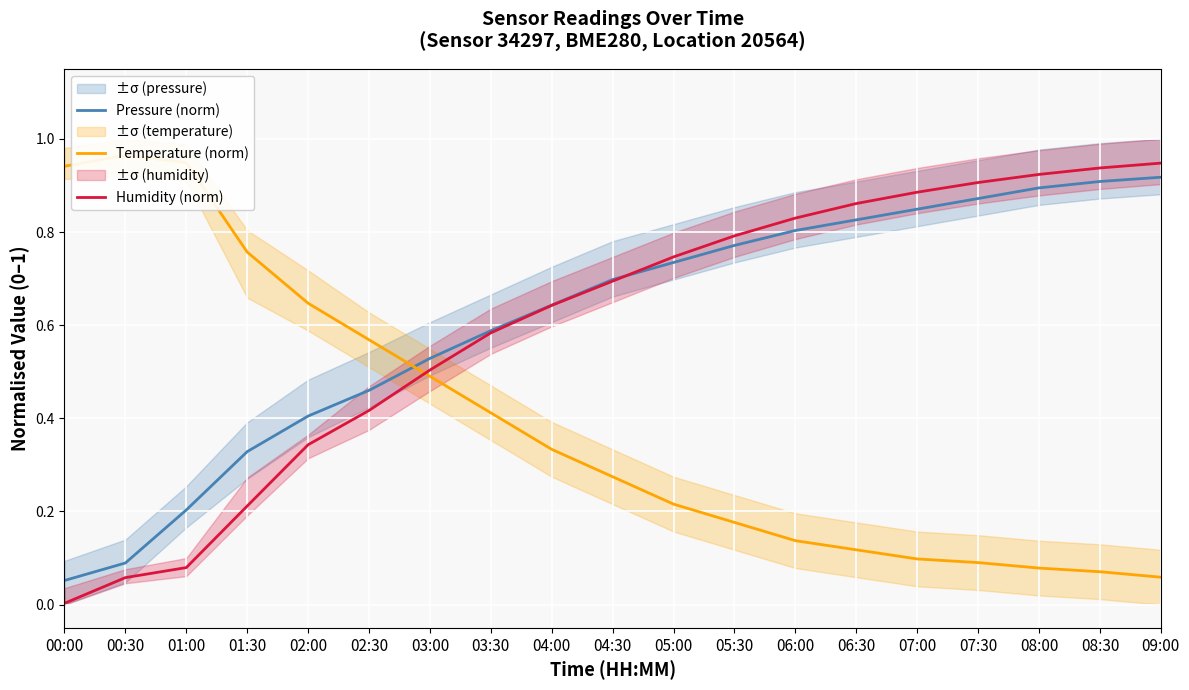

What is the sum of the Temperature (norm) values at 08:00 and 04:00?

0.4